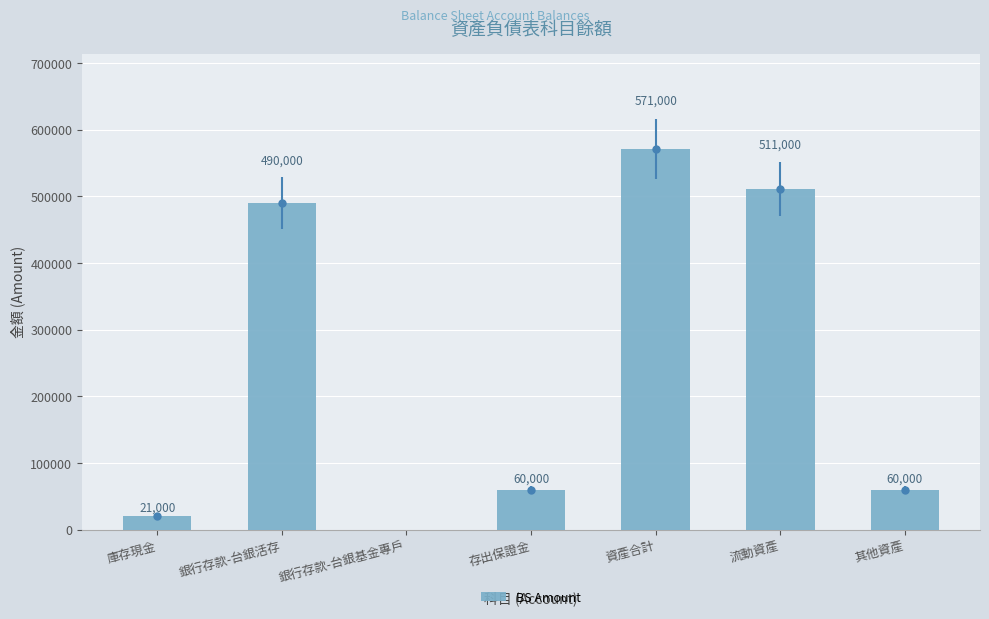

Is it true that the value at 銀行存款-台銀基金專戶 is 0?

True